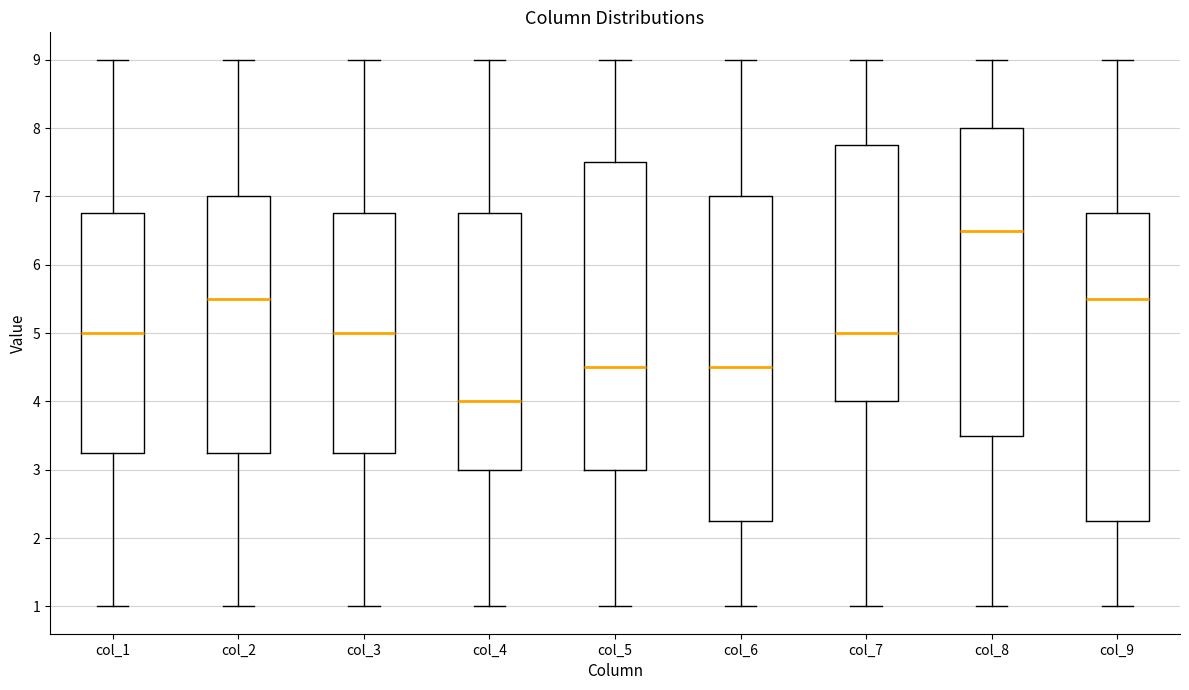

Reading left to right, transcribe this box plot: for each box, give where its median line is, the range the box spans, and where its two whiskers end, as read against the y-axis. The values are not printed on the chart, so give them approximately, as read against the axis.

col_1: median 5.0, box 3.3 to 6.8, whiskers 1.0 to 9.0
col_2: median 5.5, box 3.3 to 7.0, whiskers 1.0 to 9.0
col_3: median 5.0, box 3.3 to 6.8, whiskers 1.0 to 9.0
col_4: median 4.0, box 3.0 to 6.8, whiskers 1.0 to 9.0
col_5: median 4.5, box 3.0 to 7.5, whiskers 1.0 to 9.0
col_6: median 4.5, box 2.3 to 7.0, whiskers 1.0 to 9.0
col_7: median 5.0, box 4.0 to 7.8, whiskers 1.0 to 9.0
col_8: median 6.5, box 3.5 to 8.0, whiskers 1.0 to 9.0
col_9: median 5.5, box 2.3 to 6.8, whiskers 1.0 to 9.0